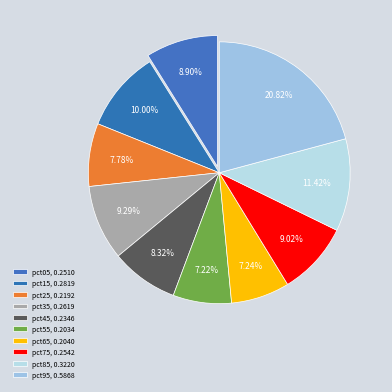

Is there a majority slice in this chart?

No